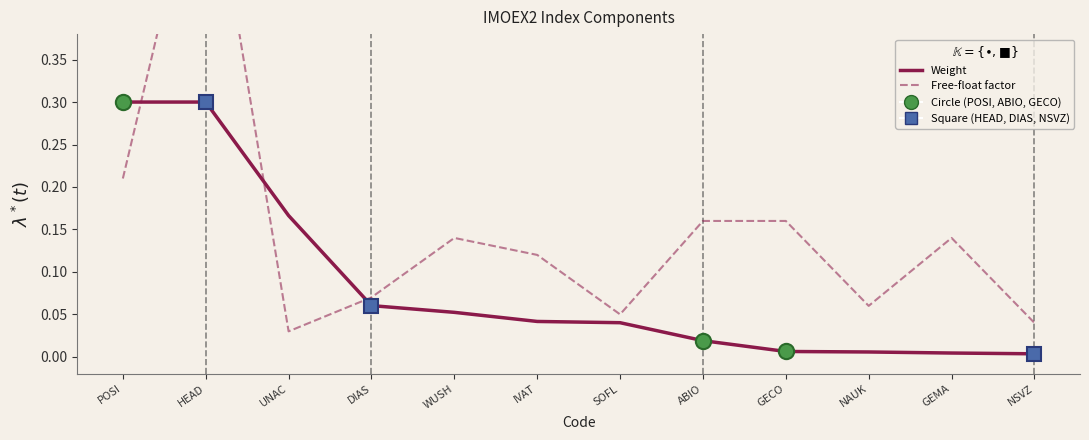

Where is Weight nearest to the value 0?

NSVZ